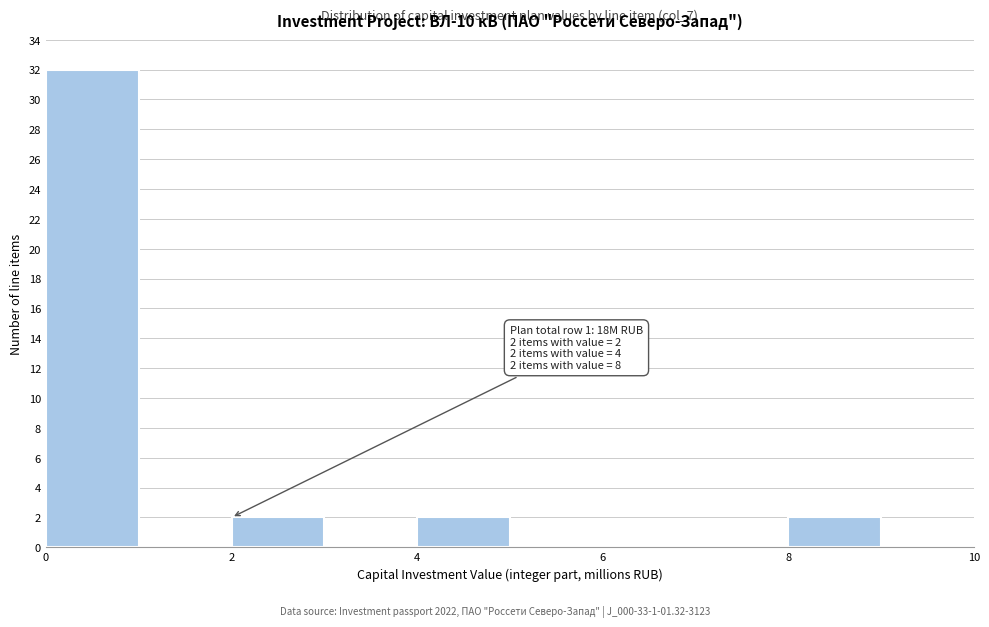

Over which range of the x-axis is the bar tallest?

0 to 1